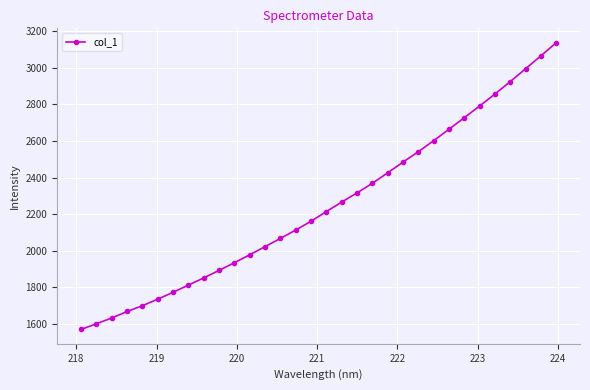

What is the difference between the second highest and minimum values?

1495.5